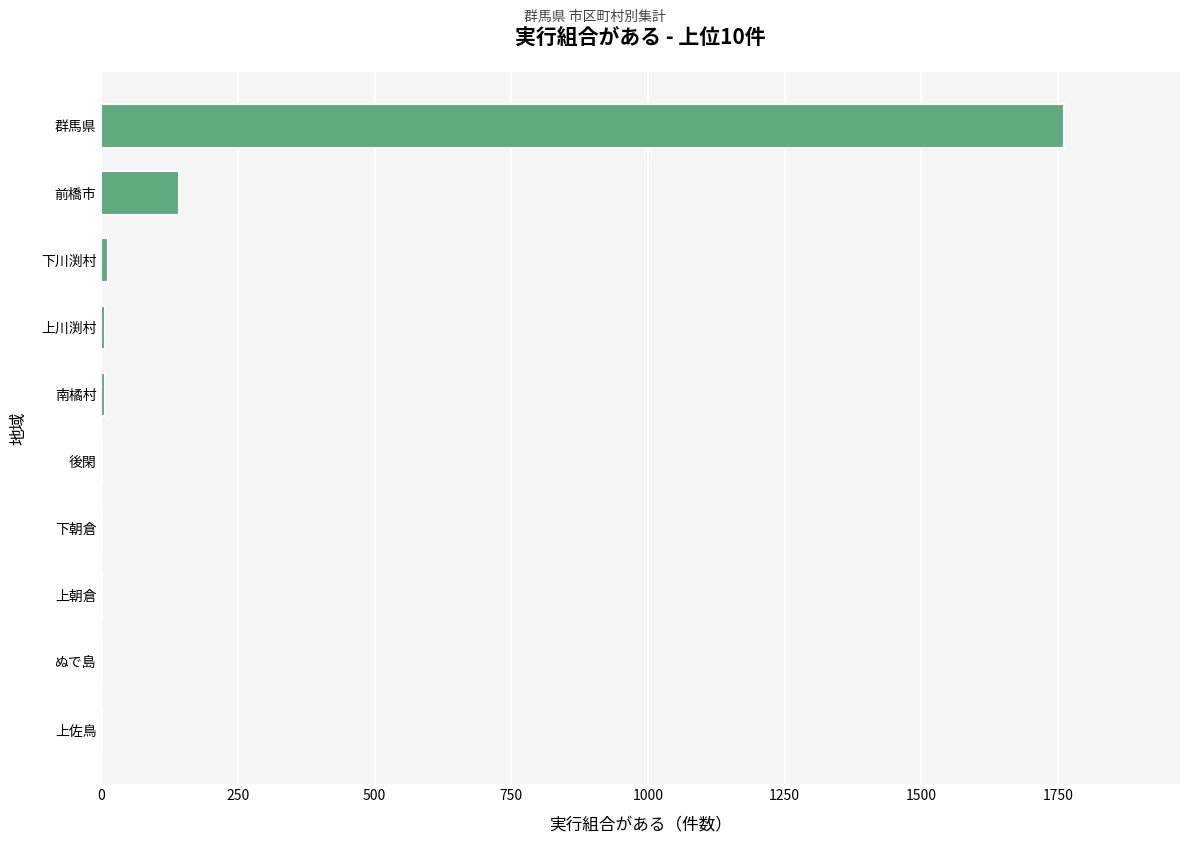

Which has a higher value, 下川渕村 or 前橋市?

前橋市